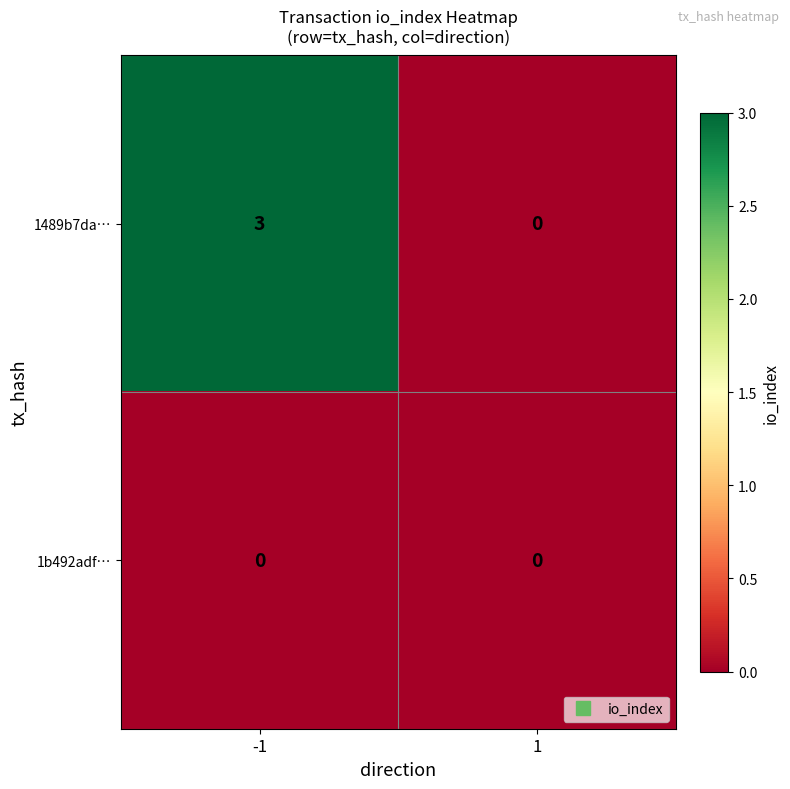

What is the difference between the highest and lowest values at -1?

3